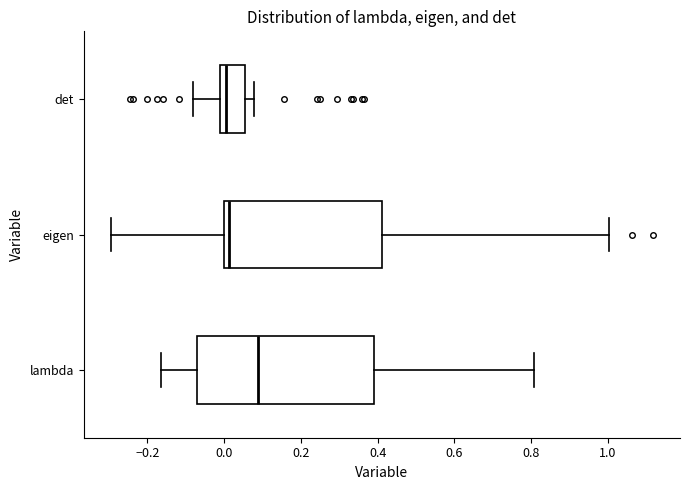

Reading bottom to top, read every box against the x-axis: the position of its median line, the range the box covers, and the ends of its whiskers. The values are not printed on the chart, so give them approximately, as read against the axis.

lambda: median 0.08, box -0.08 to 0.38, whiskers -0.16 to 0.80
eigen: median 0.02, box 0.00 to 0.42, whiskers -0.30 to 1.00
det: median 0.00, box -0.02 to 0.06, whiskers -0.08 to 0.08